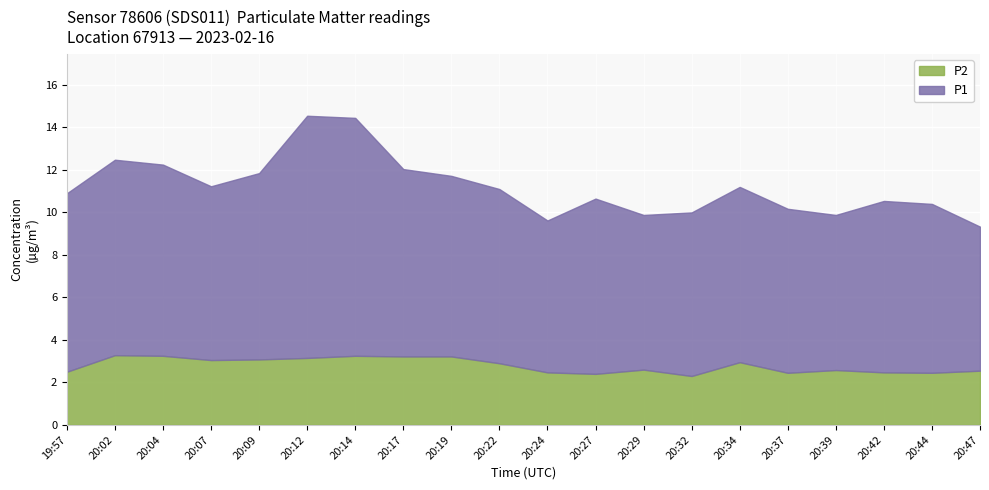

What are all the series names shown in the legend?

P2, P1